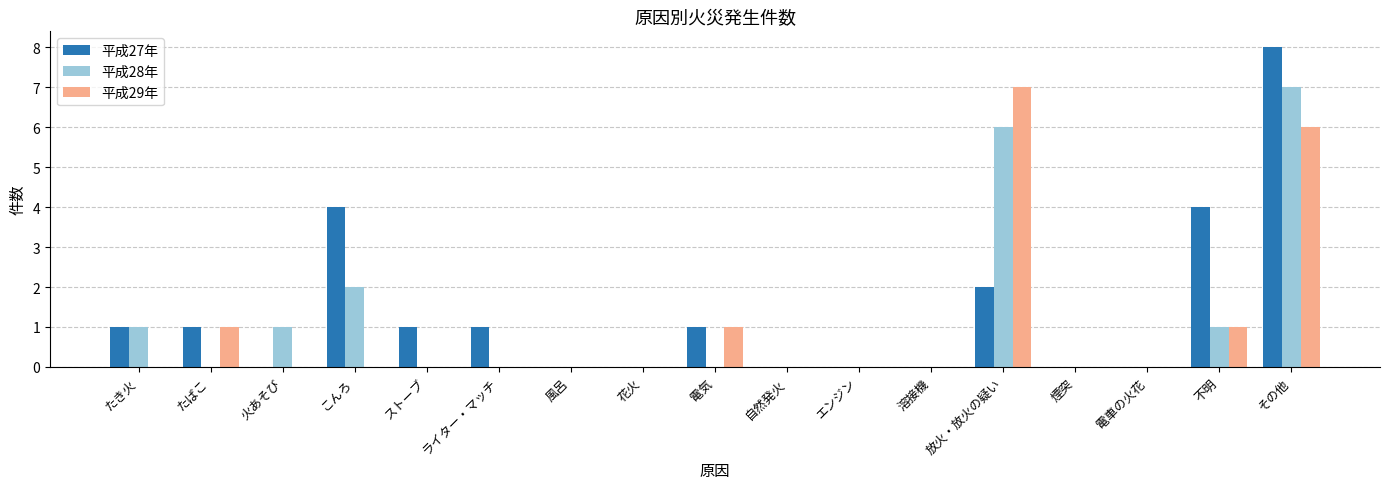

Which category has the highest value in the 平成28年 series?

その他